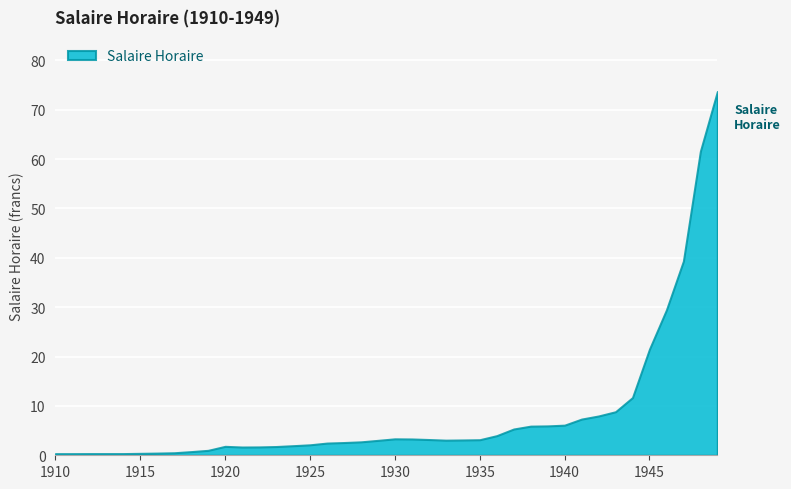

Where is the data nearest to the value 37?

1947